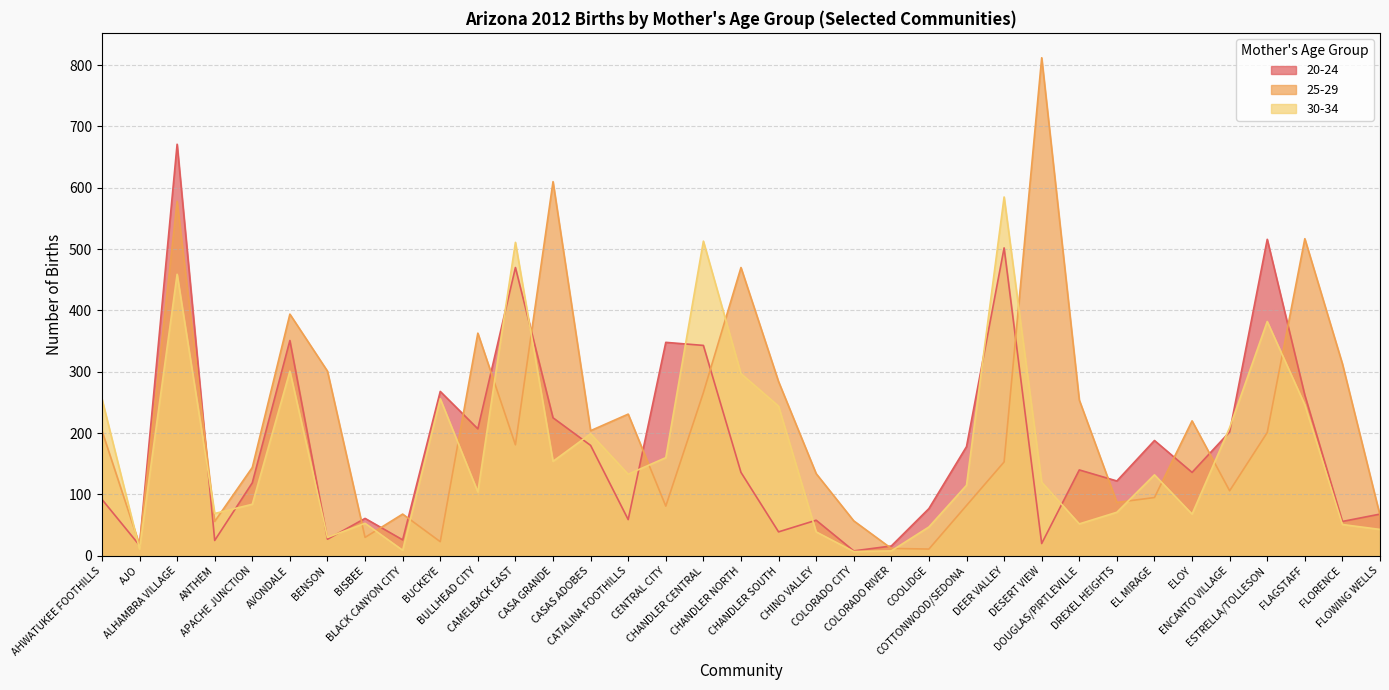

List the series in order of their peak value, lowest first.

30-34, 20-24, 25-29